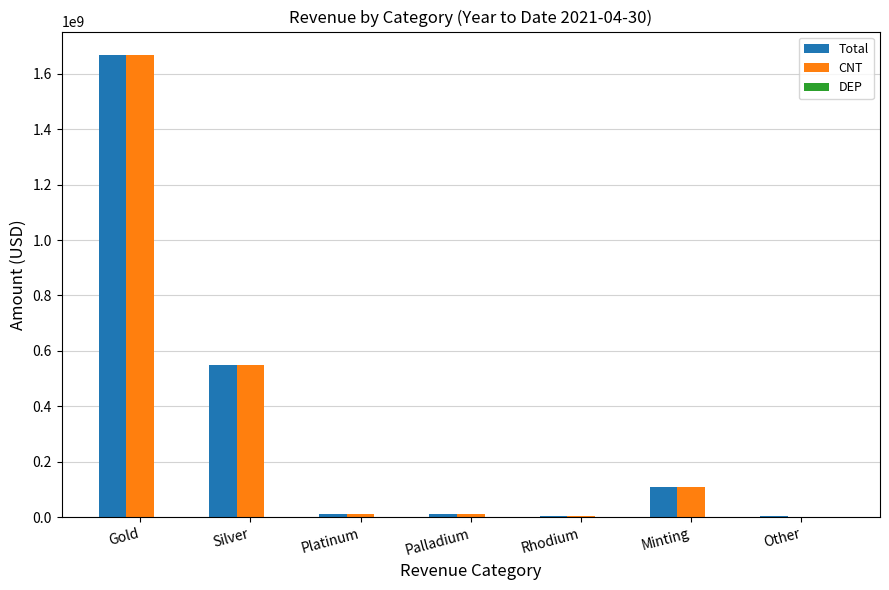

Where is CNT nearest to the value 834773805?

Silver